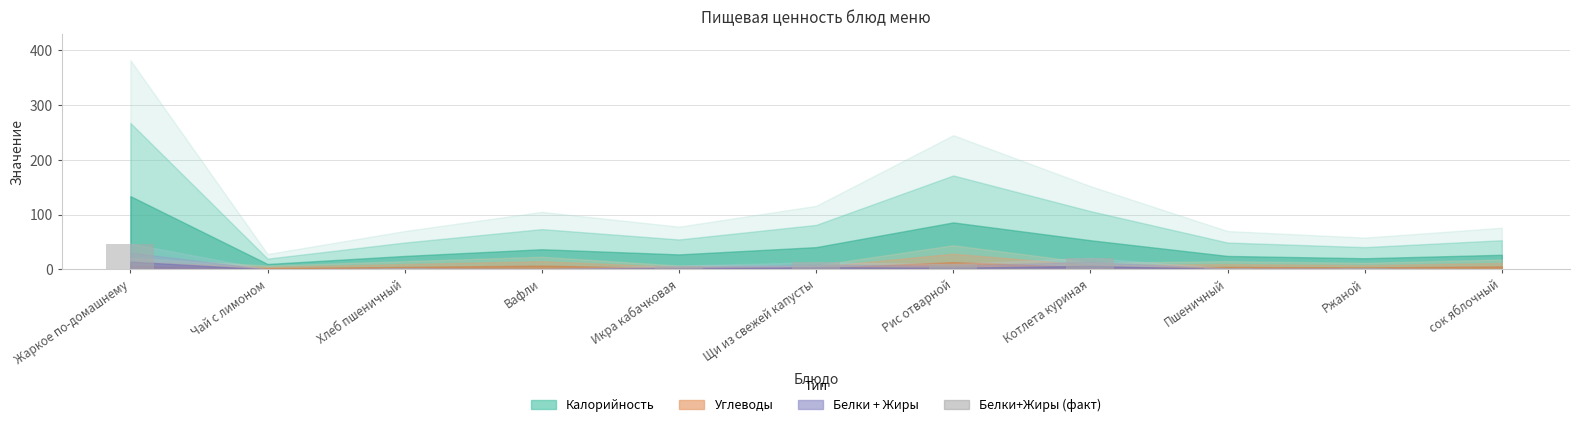

The value at Чай с лимоном is 20. True or false?

False